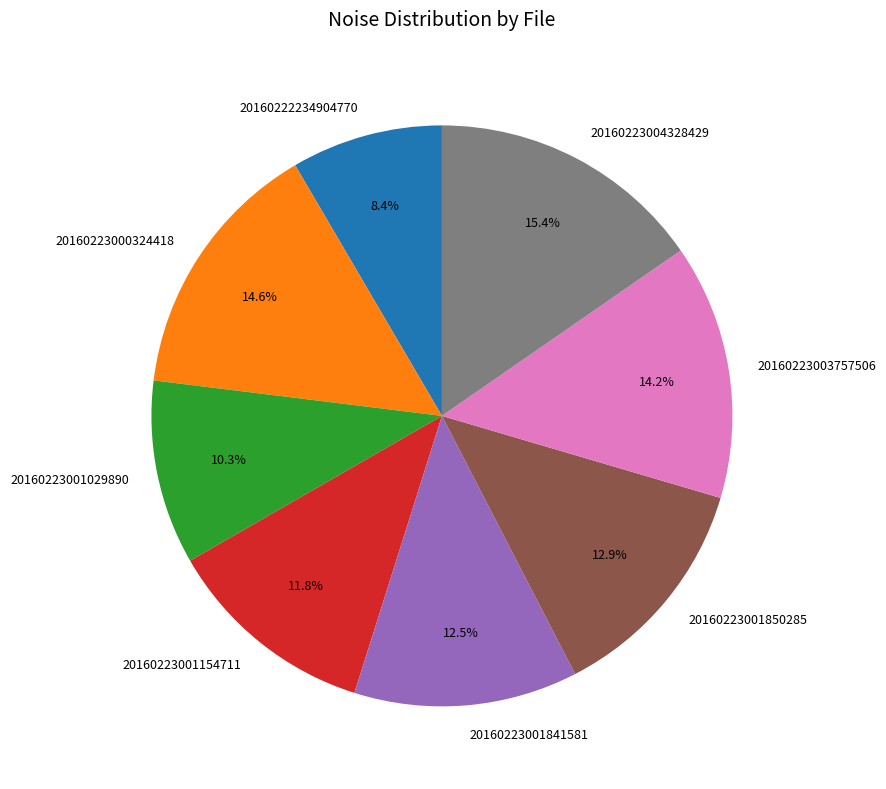

Is there any slice that represents more than half of the pie?

No